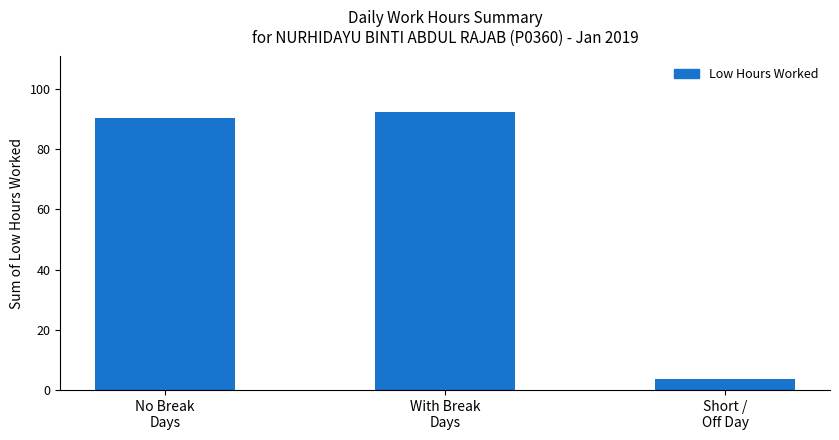

Rank the categories by value from highest to lowest.

With Break
Days, No Break
Days, Short /
Off Day